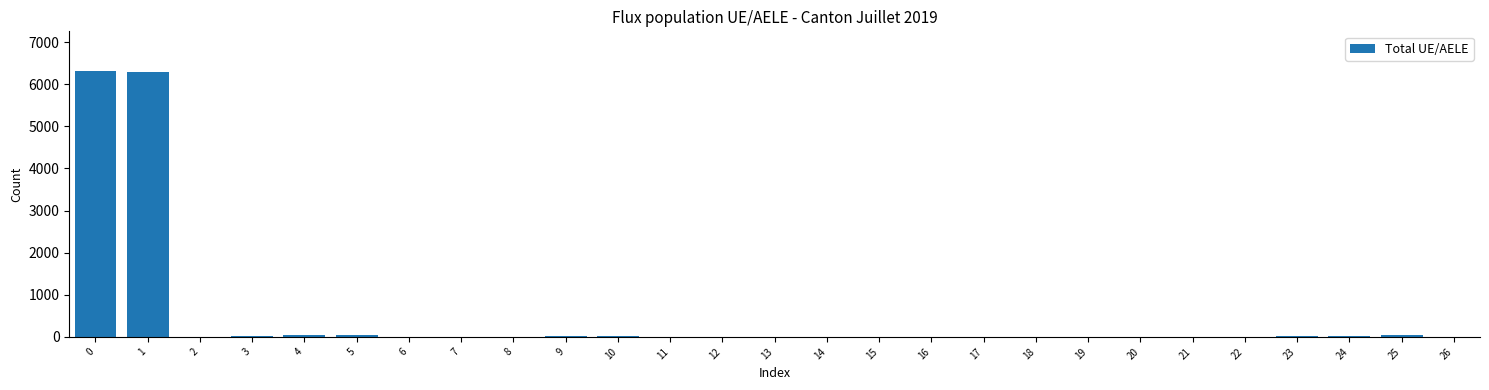

The value at 1 is 6300. True or false?

True